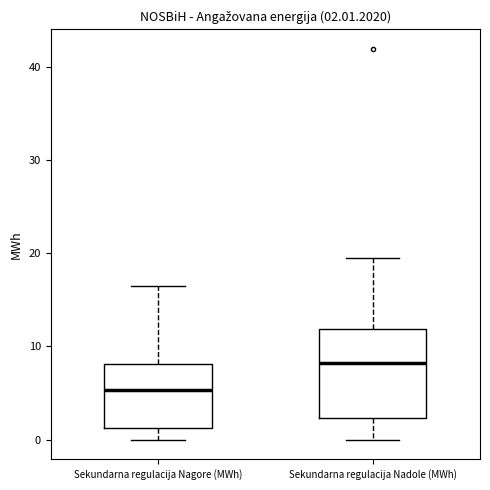

Which box has the lowest median line?

Sekundarna regulacija Nagore (MWh)